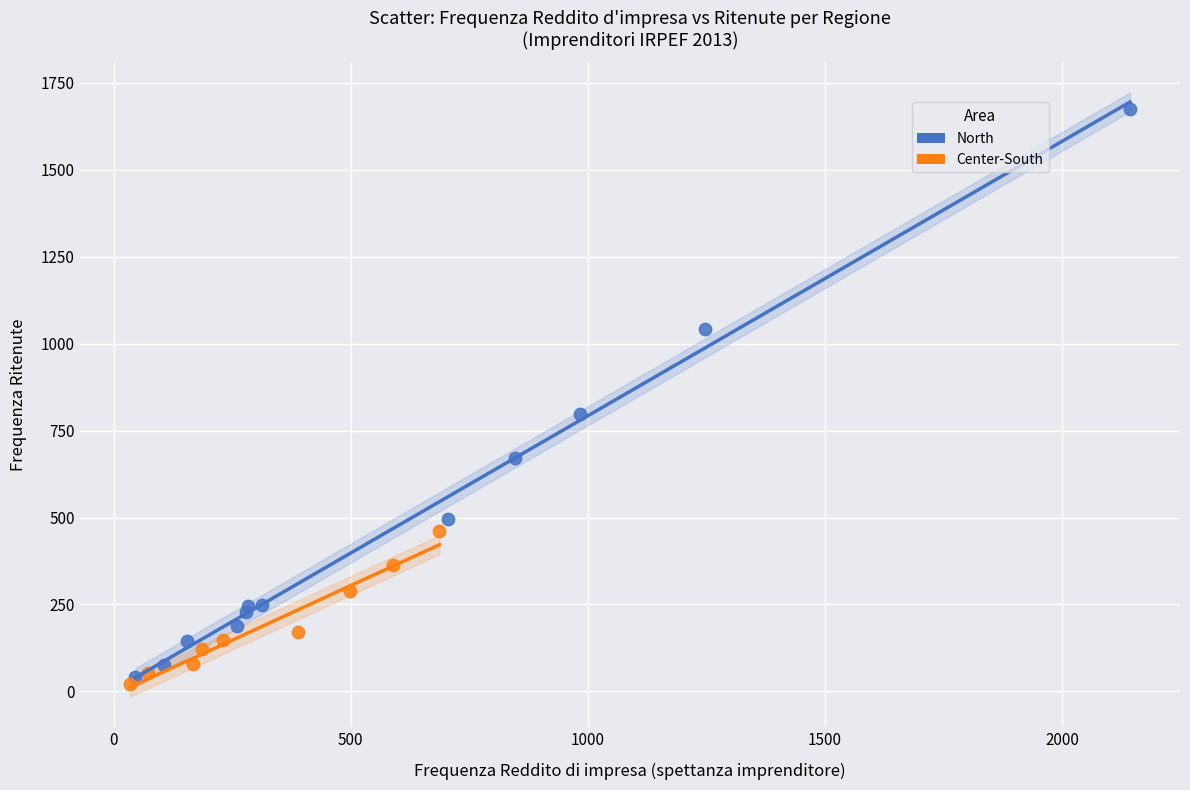

What are all the series names shown in the legend?

North, Center-South